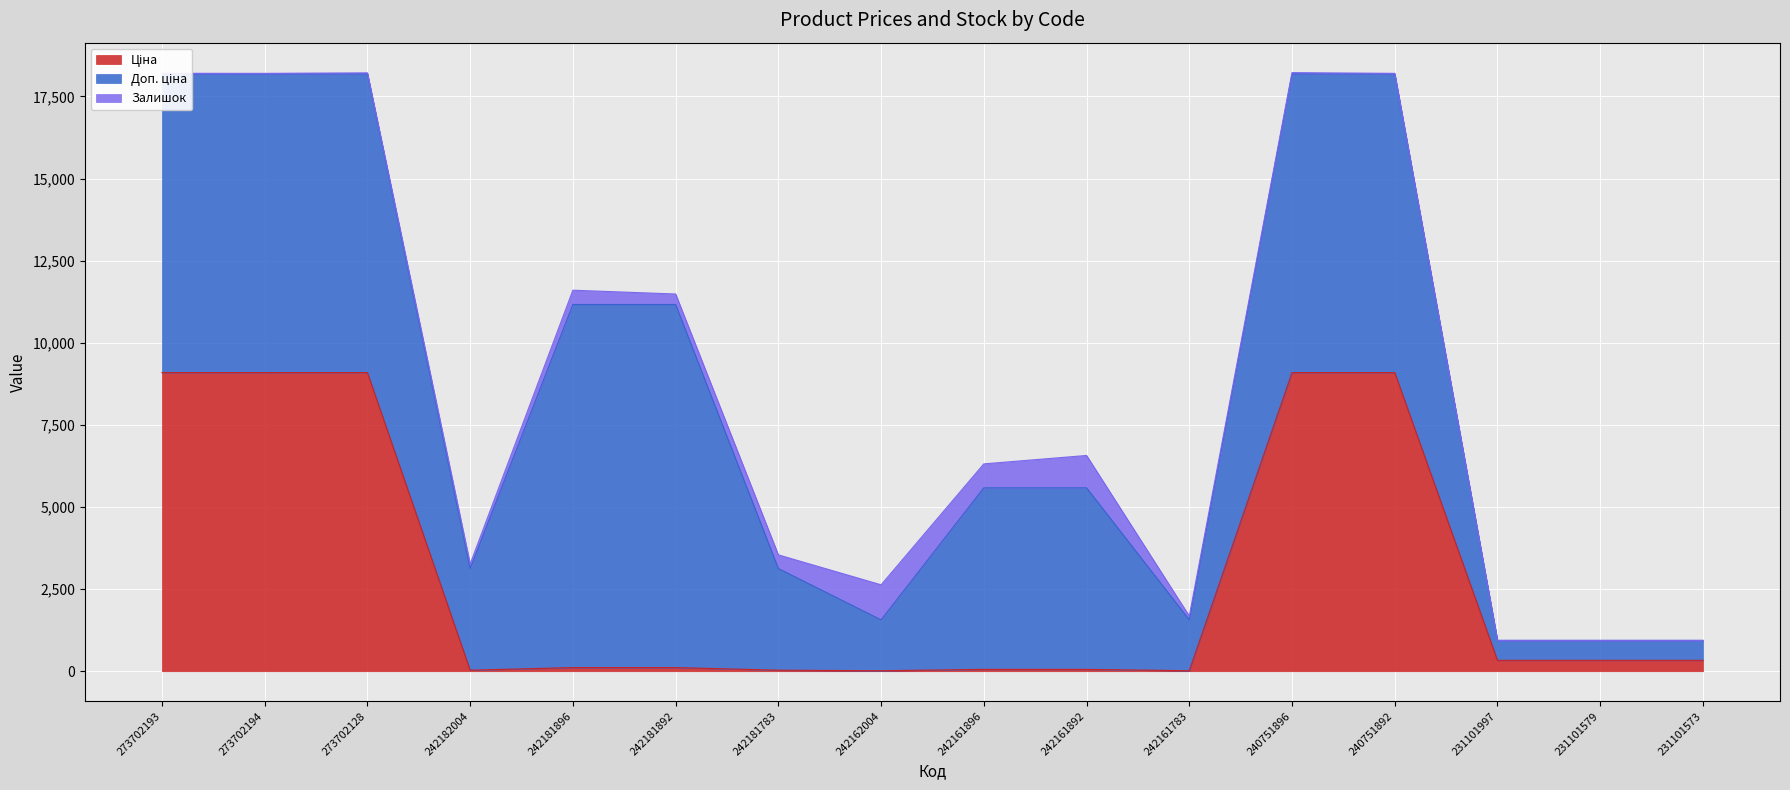

What is the difference between the Ціна values at 242161892 and 273702193?

9036.7